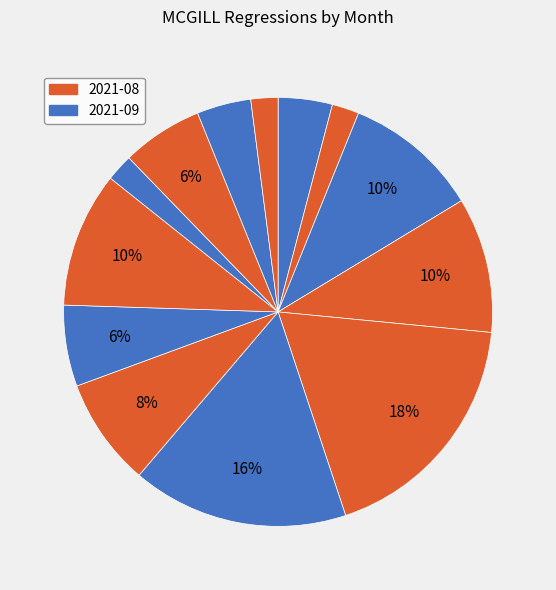

Count the number of slices in the pie.

13